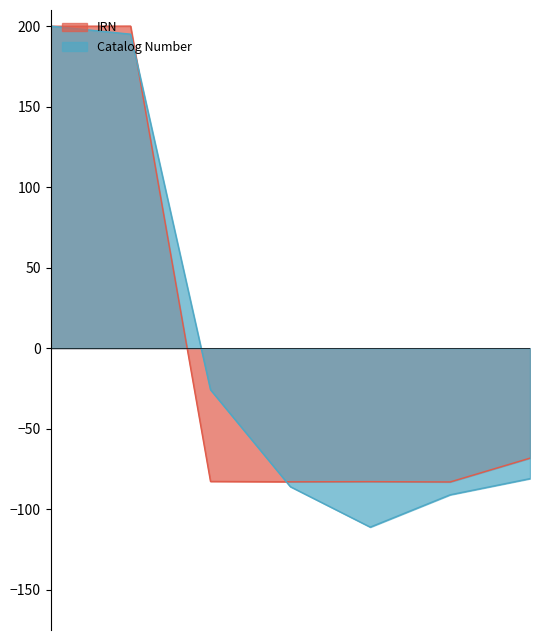

Which label corresponds to the largest value in the chart?

267fcb3b